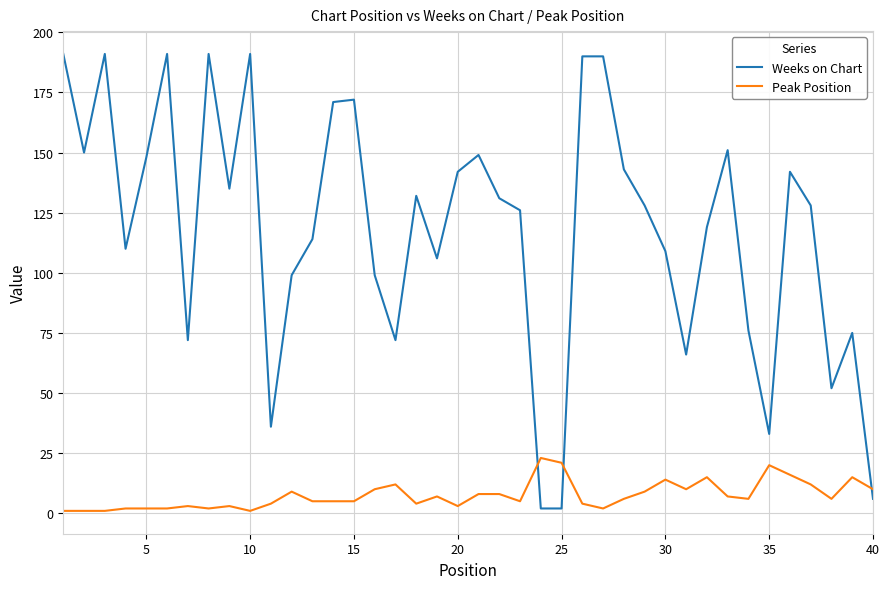

What is the greatest value displayed?

191